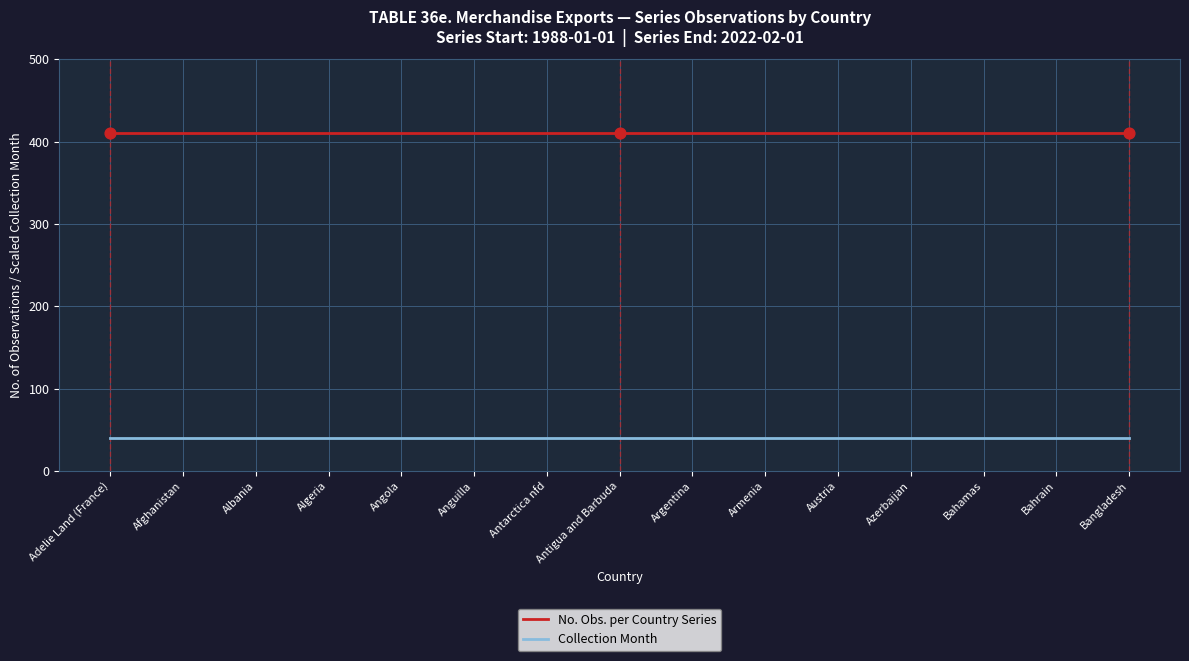

What is the difference between the highest and lowest values at Afghanistan?

370